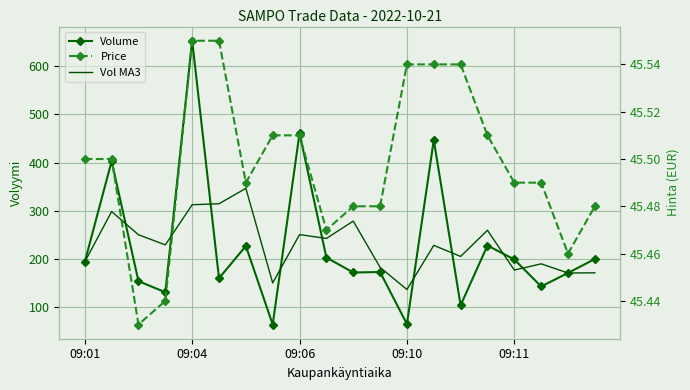

Between 5 and 16, which series saw the biggest shift?

Vol MA3